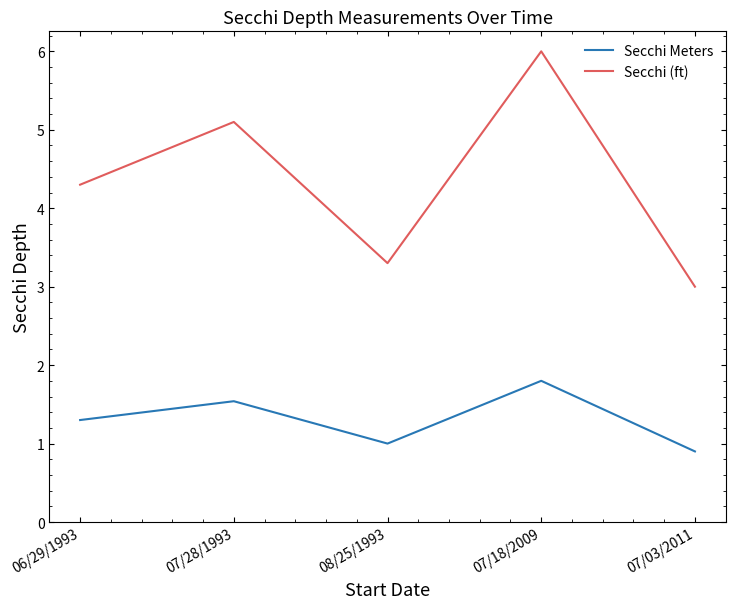

Where does the Secchi (ft) series first go above 4?

06/29/1993